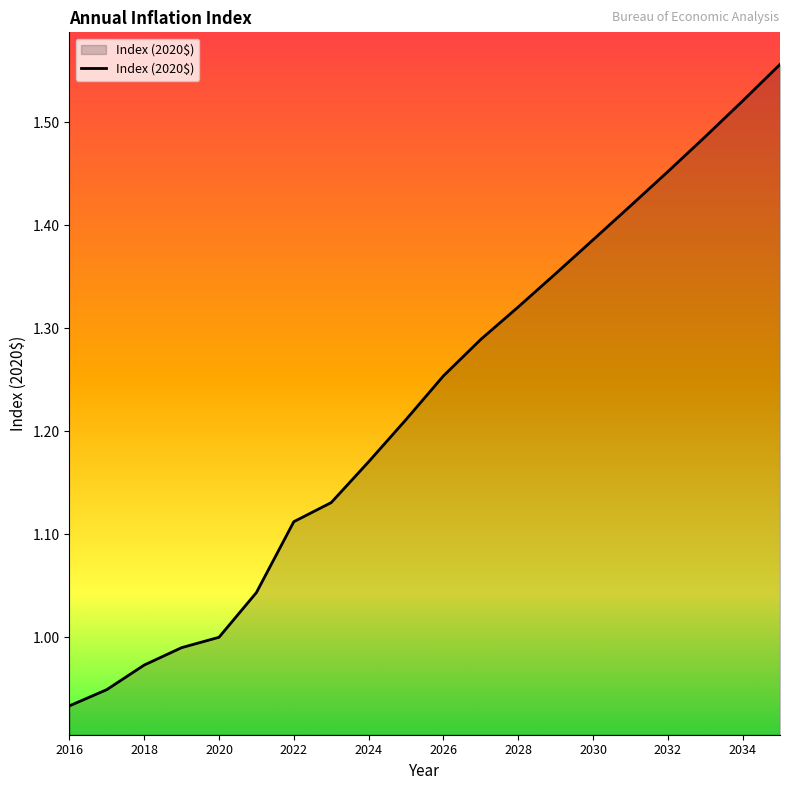

The chart shows a value of 1.6 at 2016. True or false?

False